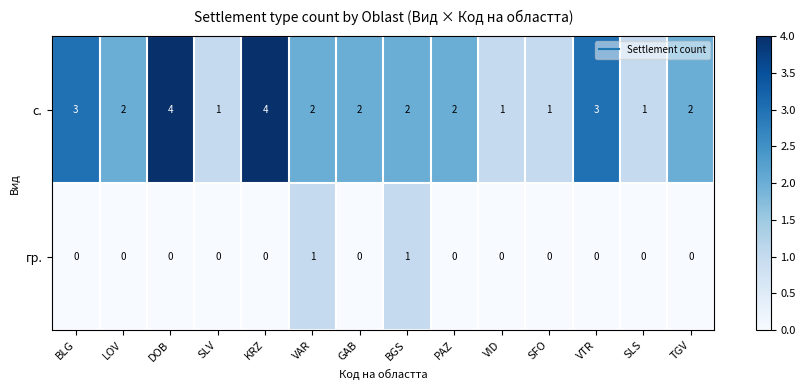

Reading right to left, transcribe all the data shown in this chart.

с.: TGV=2	SLS=1	VTR=3	SFO=1	VID=1	PAZ=2	BGS=2	GAB=2	VAR=2	KRZ=4	SLV=1	DOB=4	LOV=2	BLG=3
гр.: TGV=0	SLS=0	VTR=0	SFO=0	VID=0	PAZ=0	BGS=1	GAB=0	VAR=1	KRZ=0	SLV=0	DOB=0	LOV=0	BLG=0